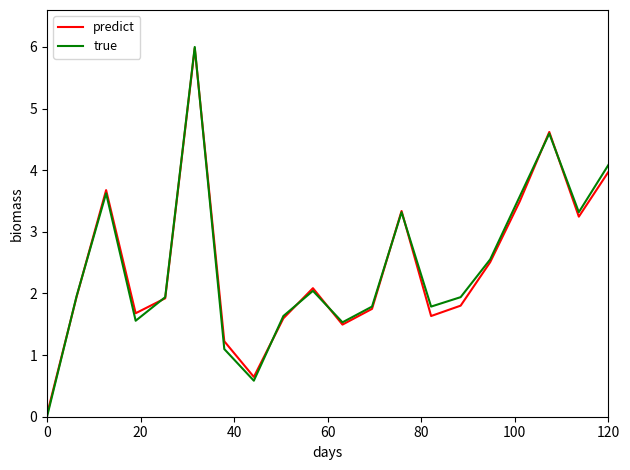

Which series has the largest range (max minus min)?

true